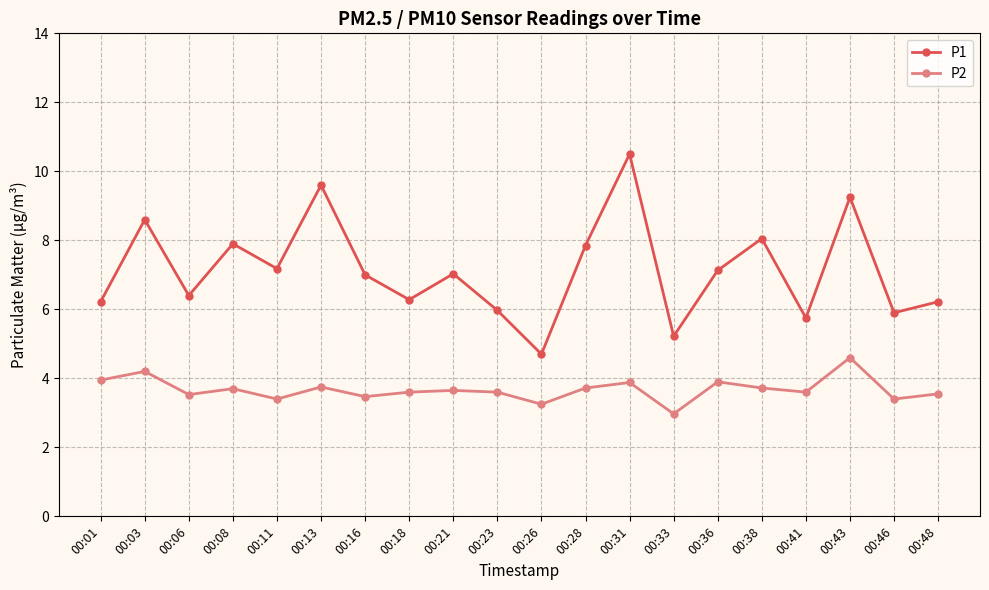

What is the value of the P1 point at the 10th from the left?

6.0